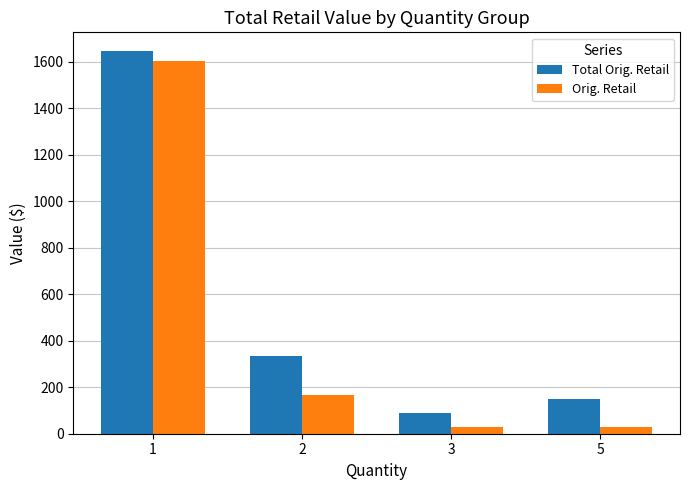

Between 2 and 3, which series saw the biggest shift?

Total Orig. Retail